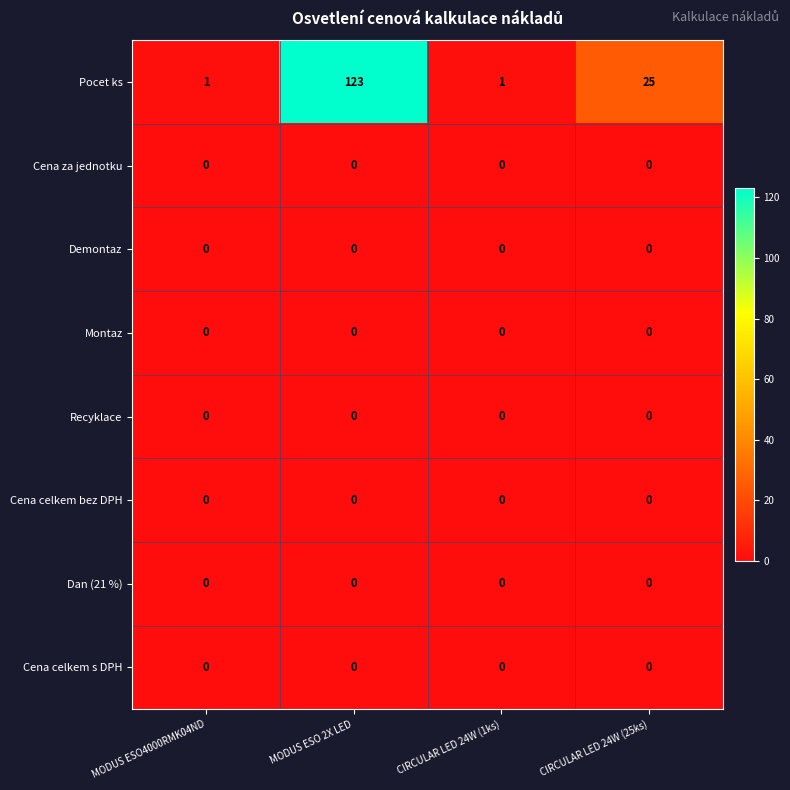

Which label corresponds to the largest value in the chart?

MODUS ESO 2X LED